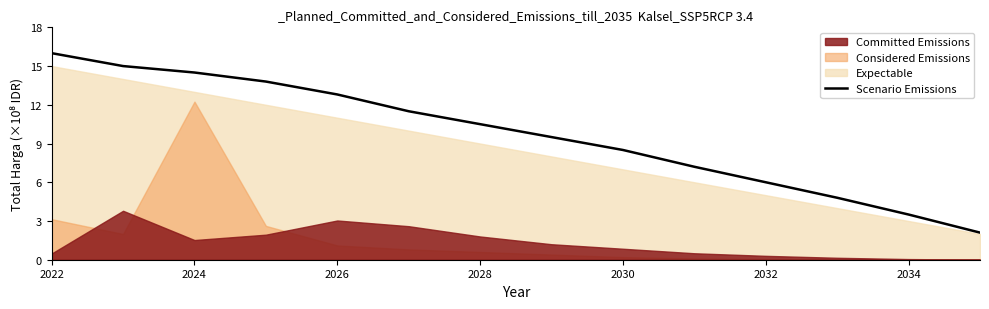

The chart shows a value of 1261218620 at 7. True or false?

False